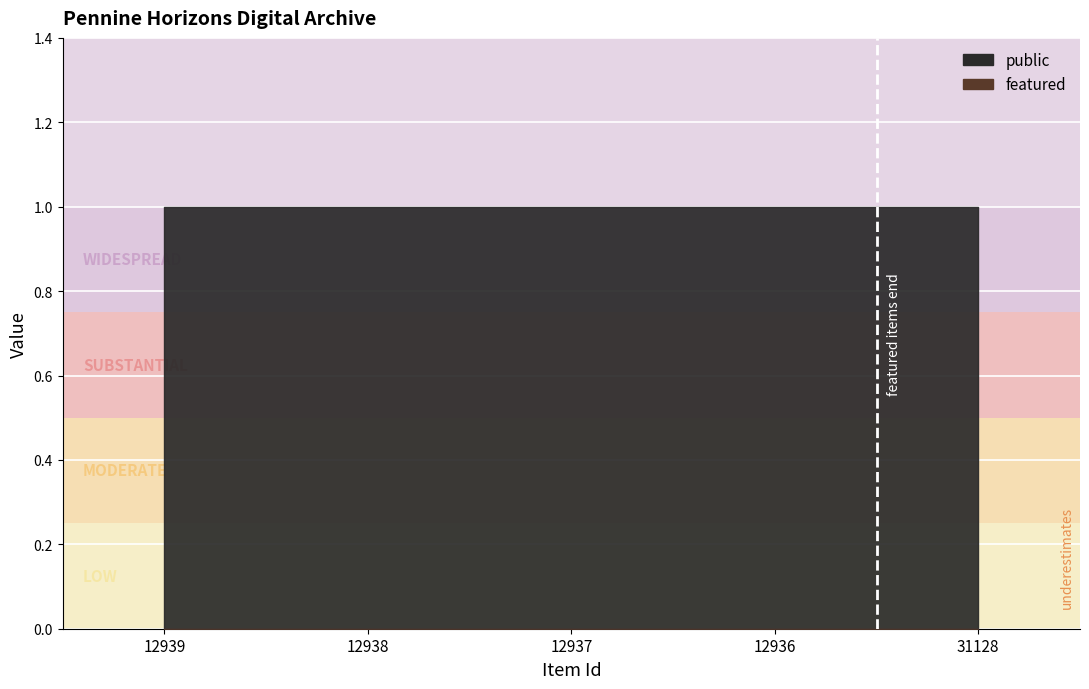

Reading left to right, transcribe all the data shown in this chart.

public: 12939=1	12938=1	12937=1	12936=1	31128=1
featured: 12939=0	12938=0	12937=0	12936=0	31128=0